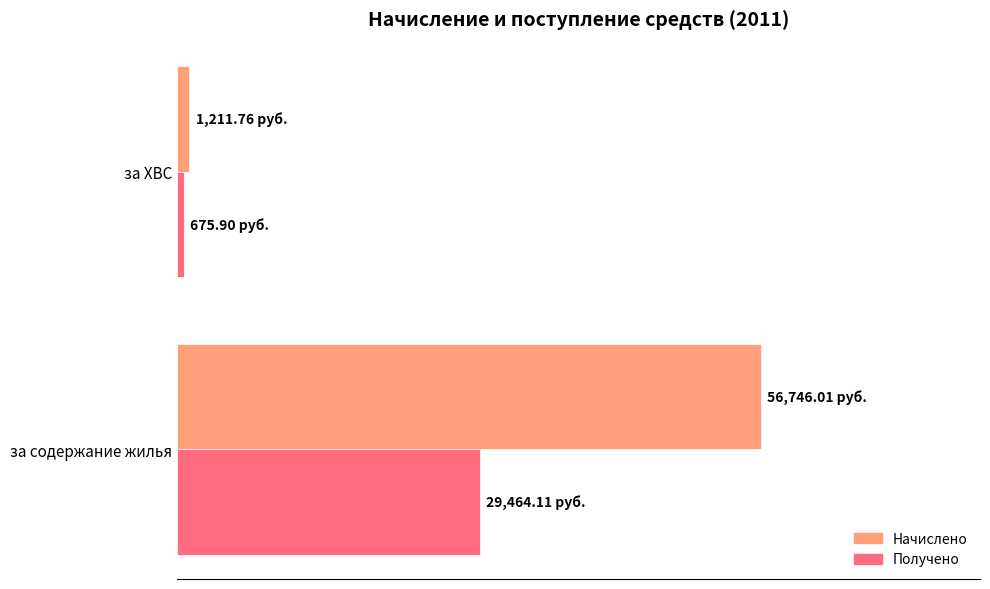

What are all the series names shown in the legend?

Начислено, Получено